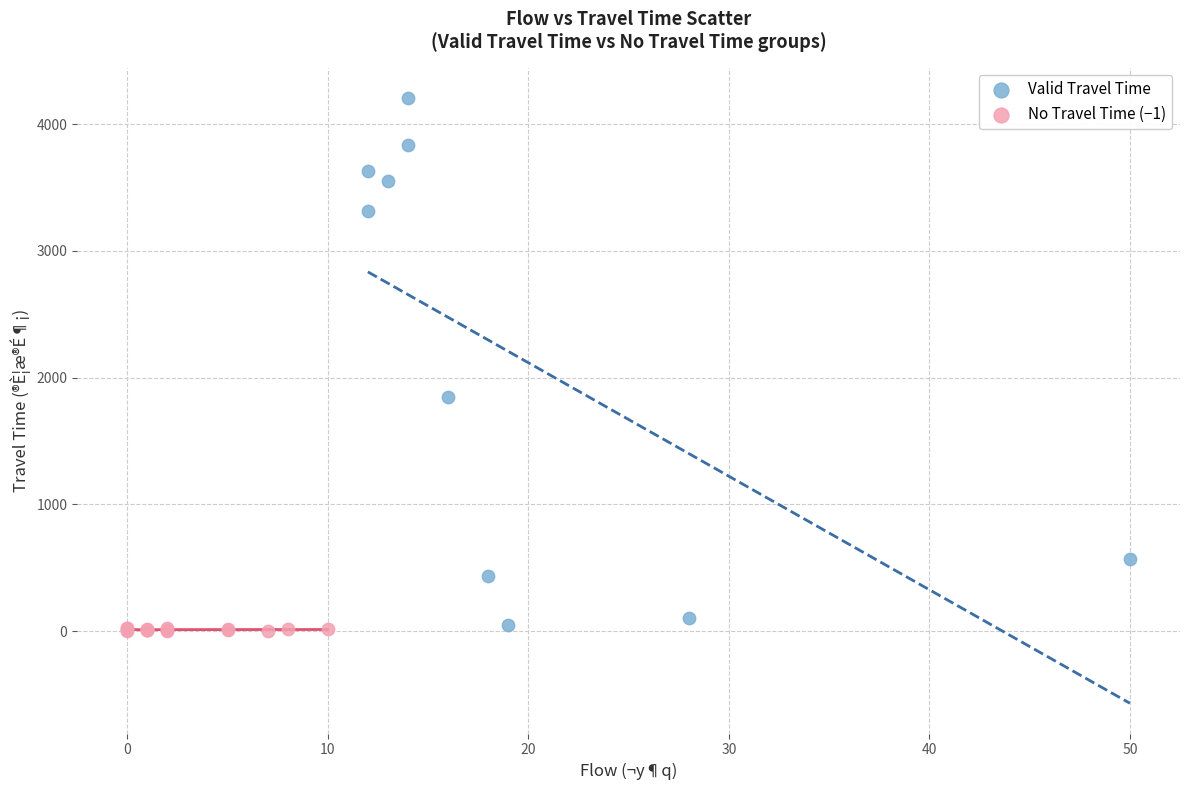

Which series reaches the maximum Y coordinate?

Valid Travel Time